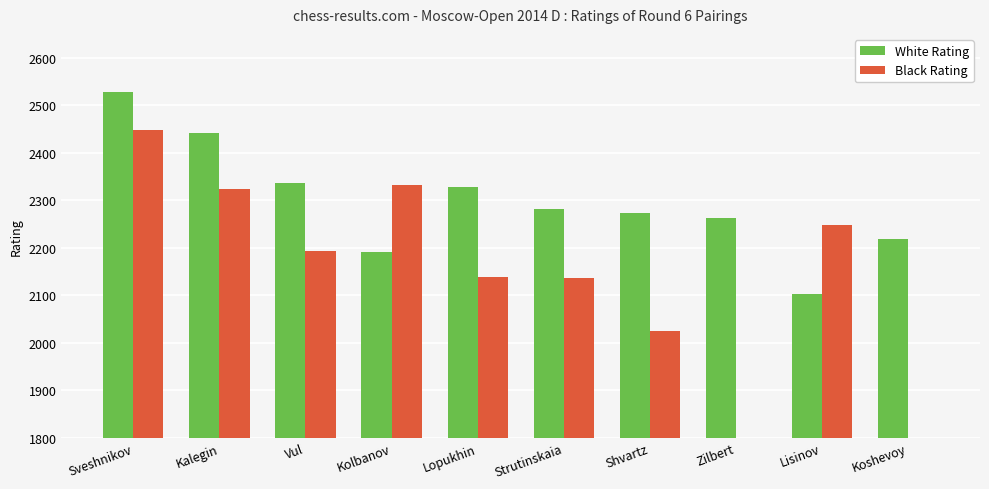

Reading left to right, what are all the values shown in this chart?

White Rating: 2528	2442	2337	2191	2327	2282	2274	2262	2102	2219
Black Rating: 2447	2323	2193	2331	2138	2137	2025	0	2248	0